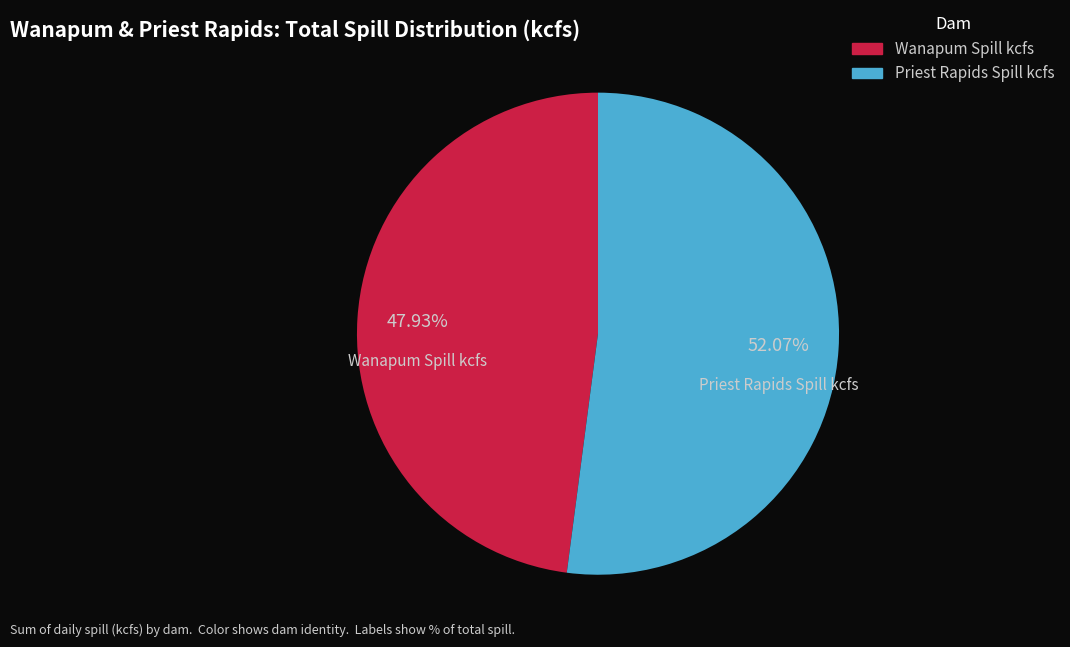

Between Priest Rapids Spill kcfs and Wanapum Spill kcfs, which is larger?

Priest Rapids Spill kcfs